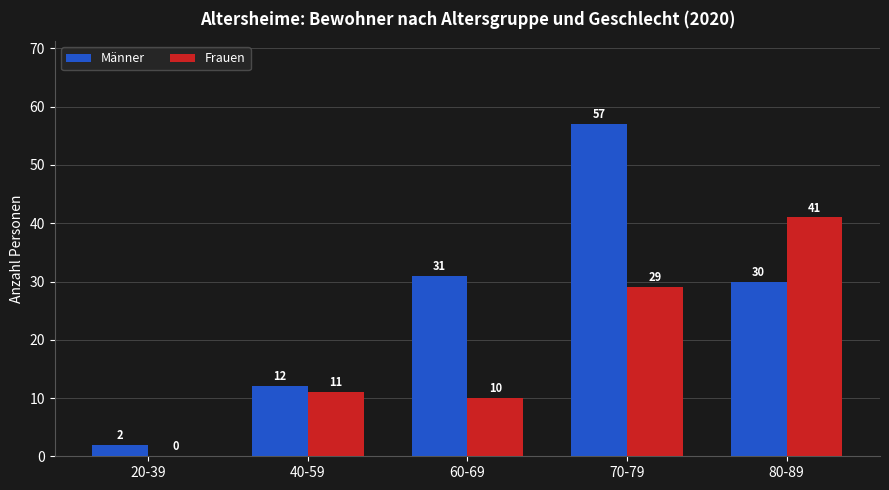

At which category is the sum across all series the highest?

70-79